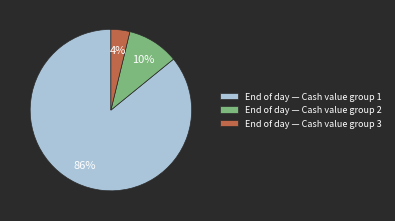

Rank the categories by value from lowest to highest.

End of day — Cash value group 3, End of day — Cash value group 2, End of day — Cash value group 1